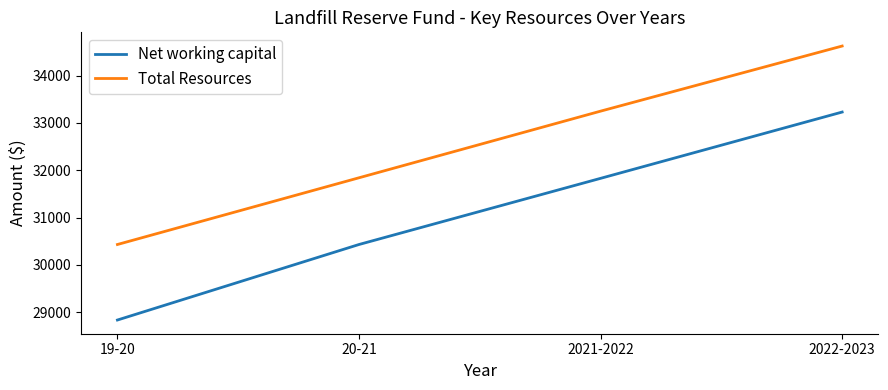

True or false: Net working capital and Total Resources intersect in this chart.

False